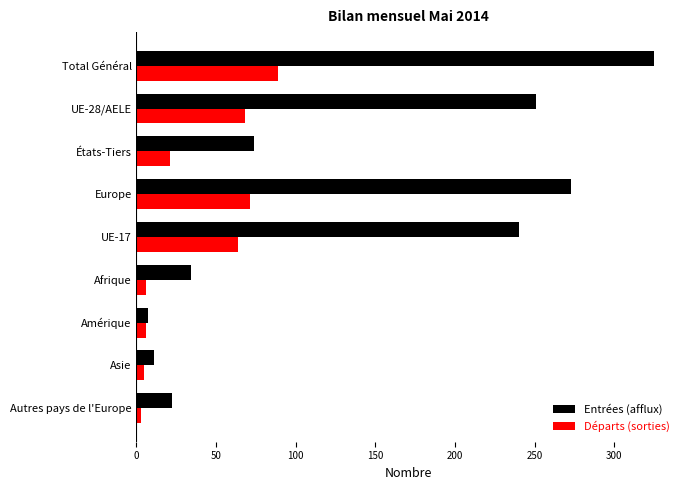

Is it true that Départs (sorties) equals 68 at UE-28/AELE?

True